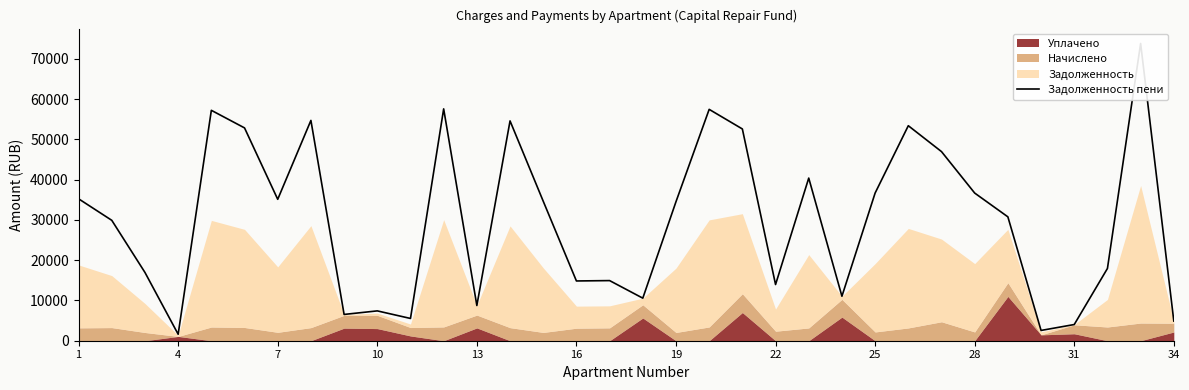

Does the chart have visible grid lines?

No